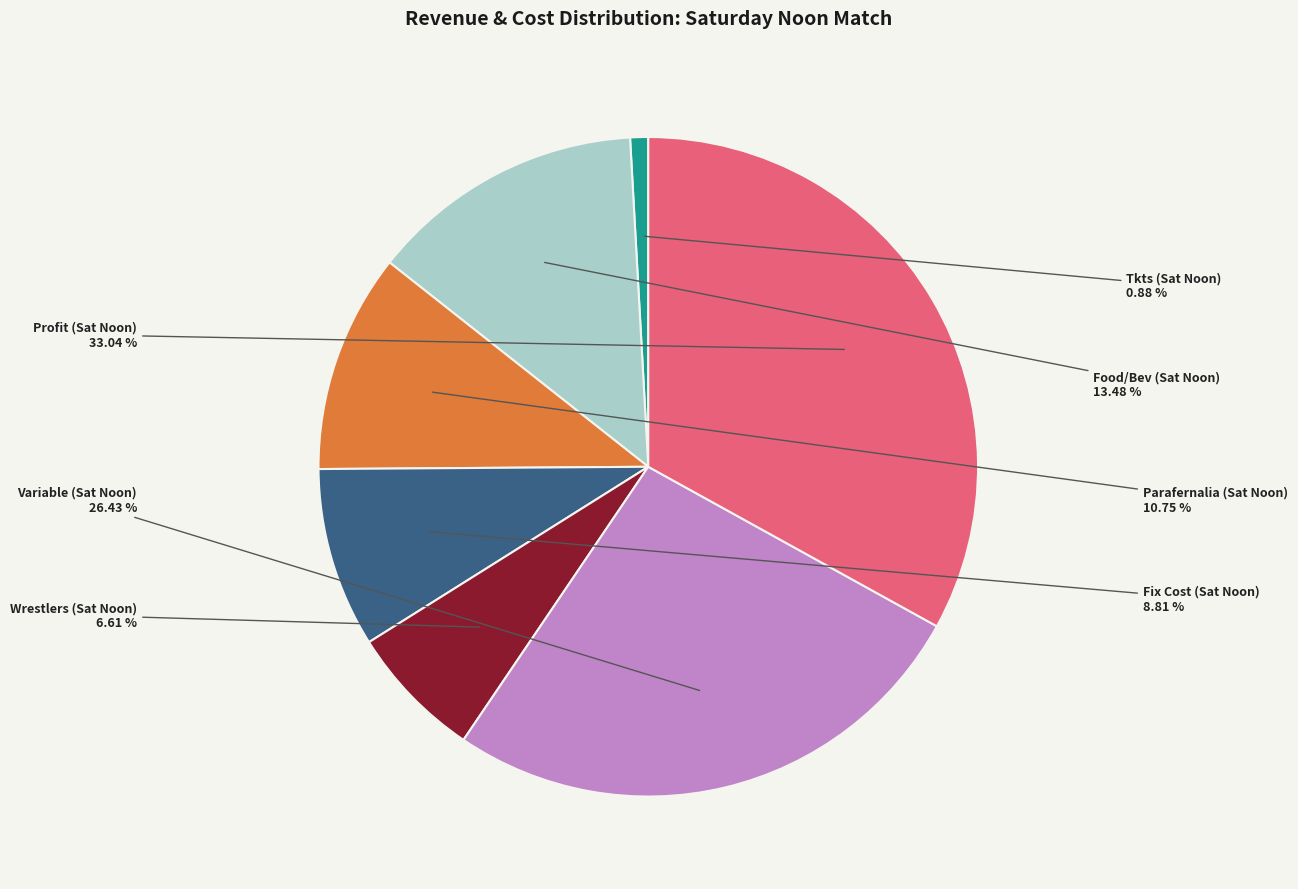

Which slice is the largest?

Profit (Sat Noon)